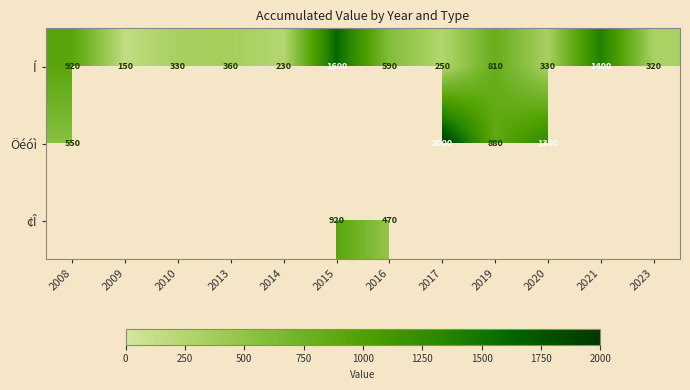

What is the total value across all series at 2023?

320